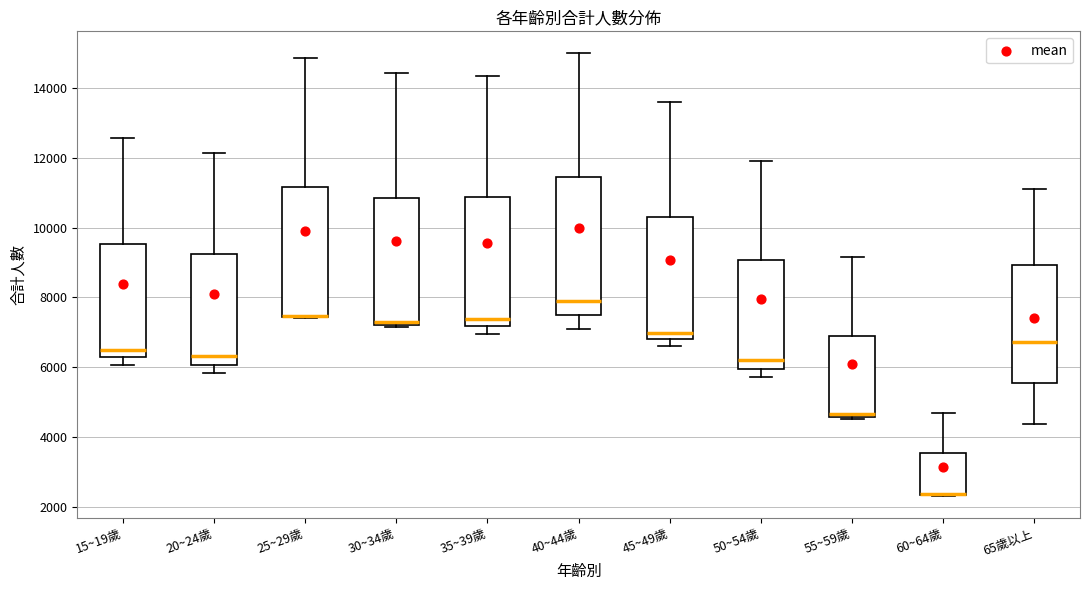

Reading left to right, read every box against the y-axis: the position of its median line, the range the box covers, and the ends of its whiskers. The values are not printed on the chart, so give them approximately, as read against the axis.

15~19歲: median 6400, box 6200 to 9600, whiskers 6000 to 12600
20~24歲: median 6400, box 6000 to 9200, whiskers 5800 to 12200
25~29歲: median 7400 (drawn on the box's lower edge), box 7400 to 11200, whiskers 7400 to 14800
30~34歲: median 7200 (just above the box's lower edge), box 7200 to 10800, whiskers 7200 (just below the box's lower edge) to 14400
35~39歲: median 7400, box 7200 to 10800, whiskers 7000 to 14400
40~44歲: median 7800, box 7400 to 11400, whiskers 7200 to 15000
45~49歲: median 7000, box 6800 to 10200, whiskers 6600 to 13600
50~54歲: median 6200, box 6000 to 9000, whiskers 5800 to 12000
55~59歲: median 4600 (just above the box's lower edge), box 4600 to 7000, whiskers 4600 (just below the box's lower edge) to 9200
60~64歲: median 2400 (drawn on the box's lower edge), box 2400 to 3600, whiskers 2400 to 4600
65歲以上: median 6800, box 5600 to 9000, whiskers 4400 to 11200